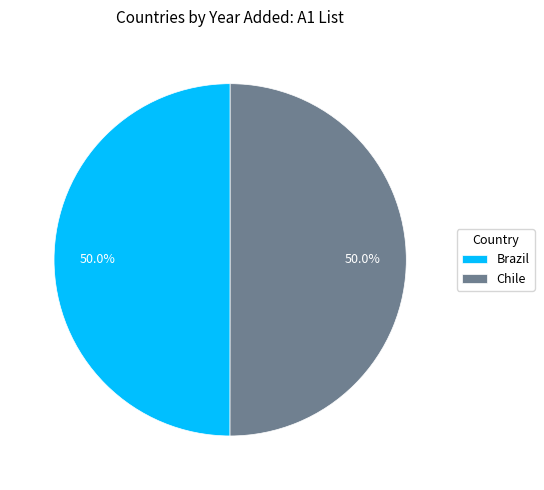

What is the ratio of the value at Chile to the value at Brazil?

1.0